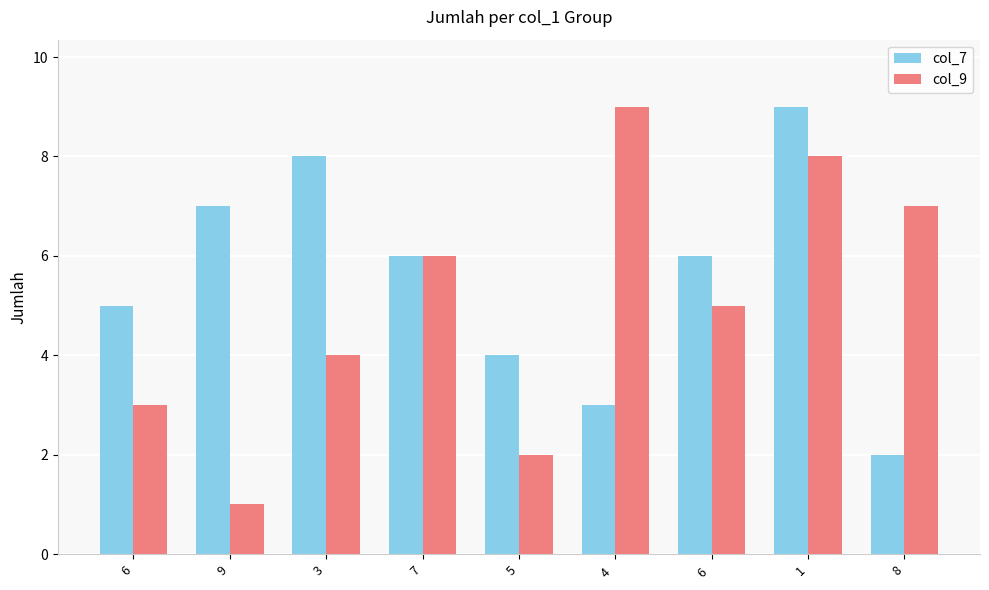

Reading right to left, what are all the values shown in this chart?

col_7: 2	9	6	3	4	6	8	7	5
col_9: 7	8	5	9	2	6	4	1	3